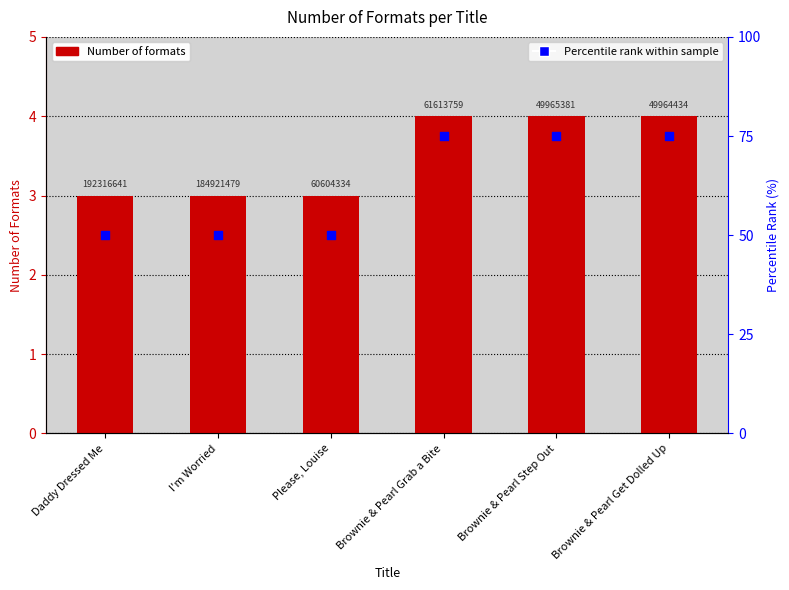

Which series has the widest spread of Y values?

Percentile rank within sample